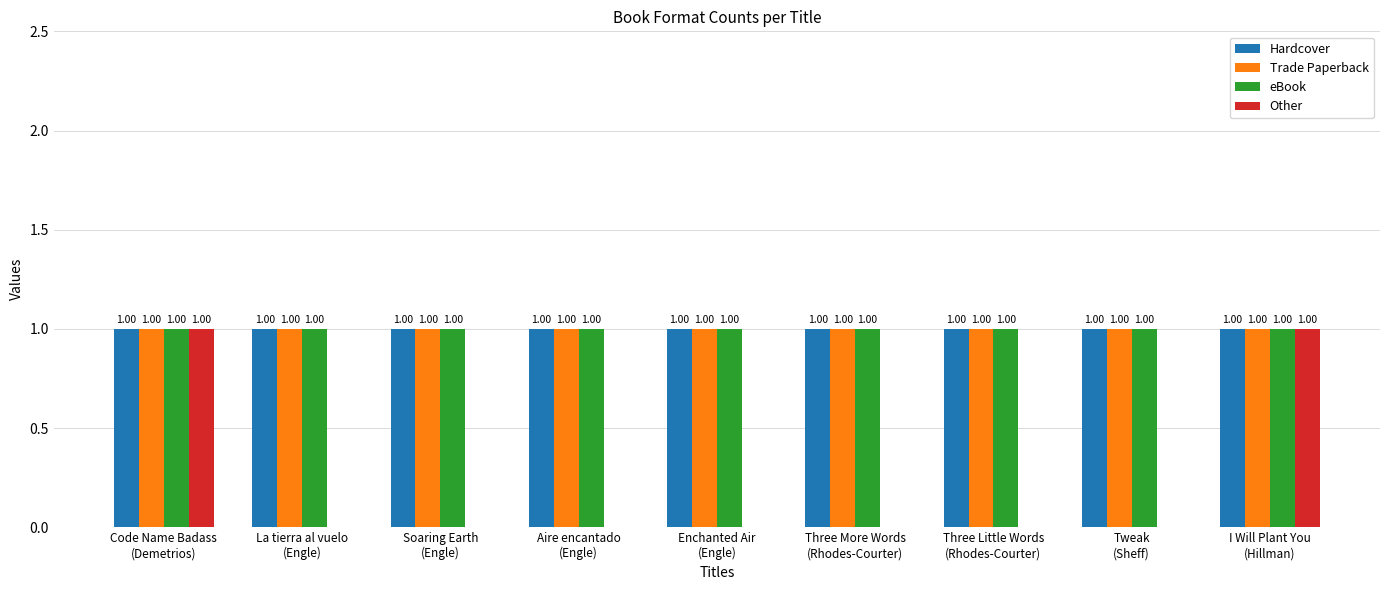

What is the sum of all Trade Paperback values?

9